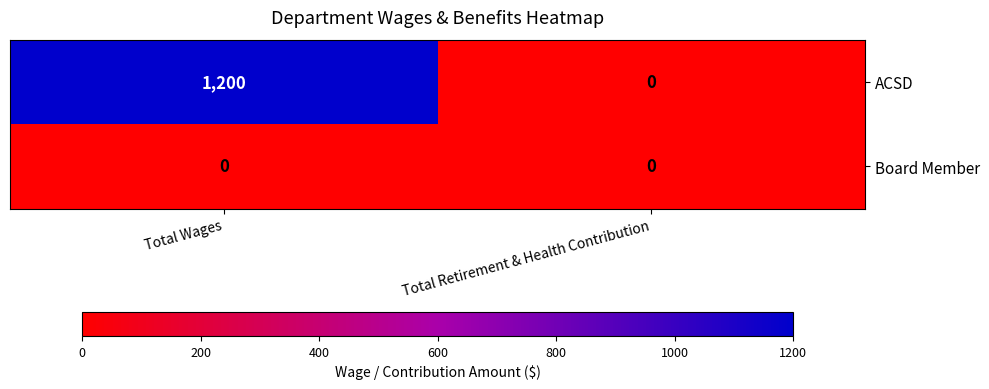

What is the sum of all ACSD values?

1200